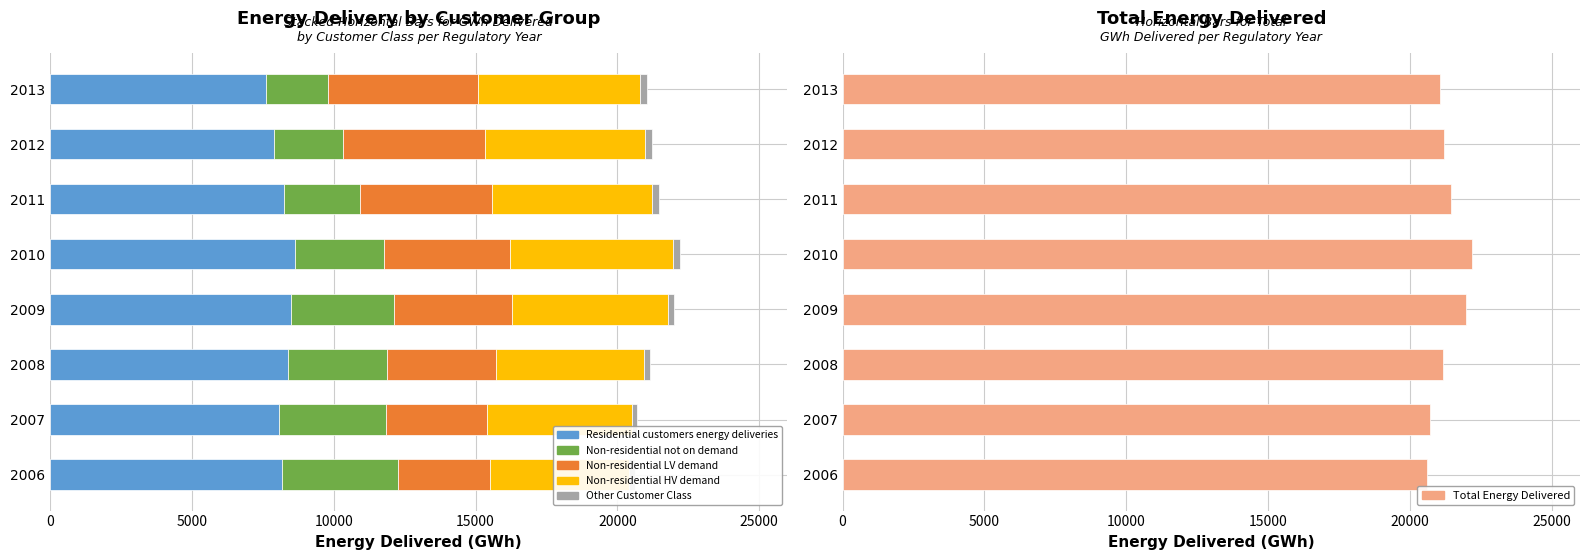

What is the greatest value displayed?

22193